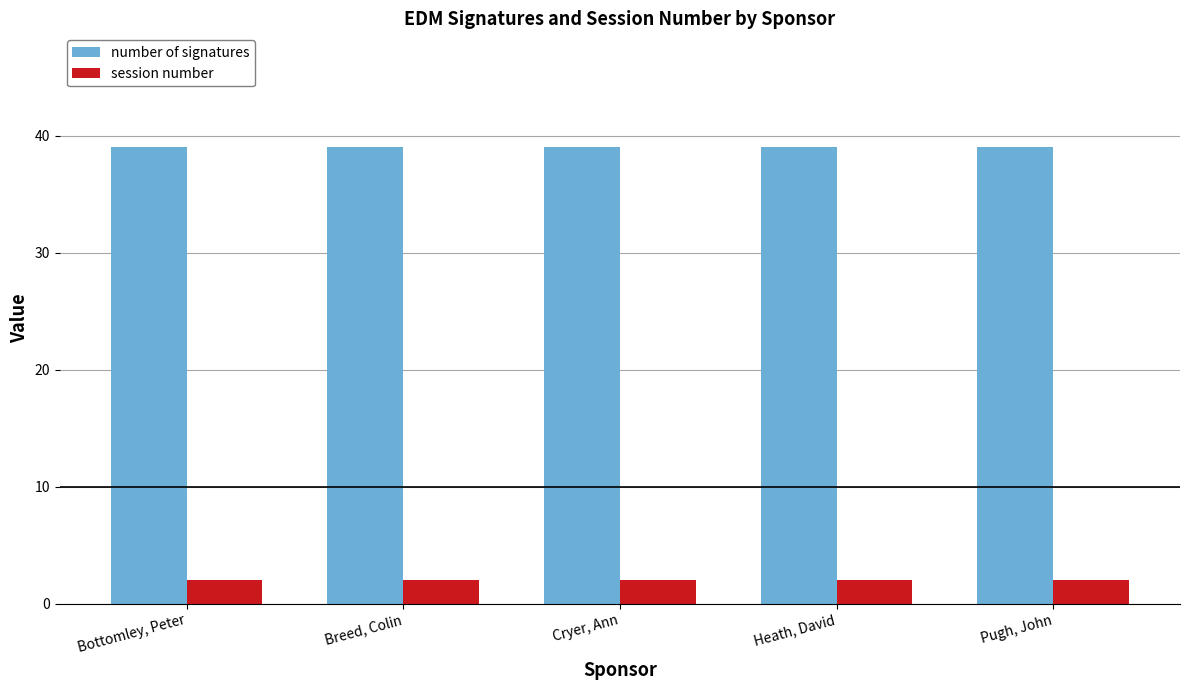

Rank the series at Cryer, Ann from lowest to highest value.

session number, number of signatures